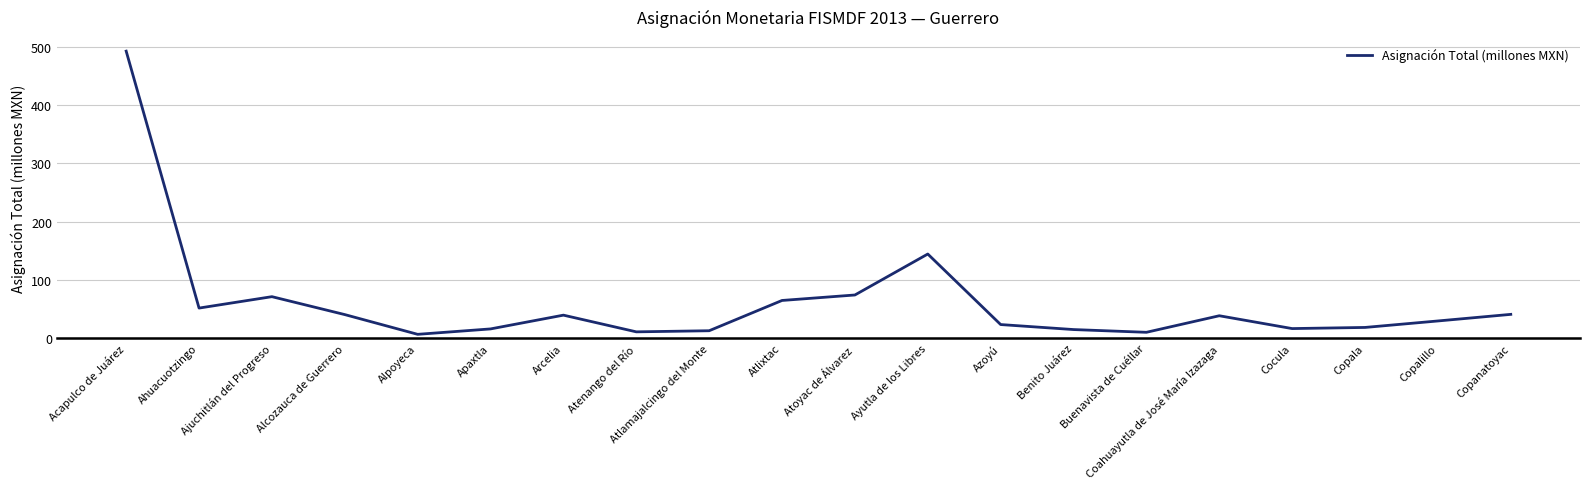

What is the change in value from Atenango del Río to Atoyac de Álvarez?

+63.2